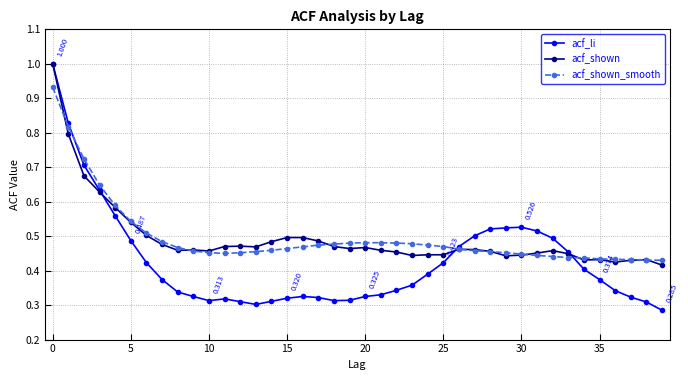

Which series has the widest spread of values?

acf_li